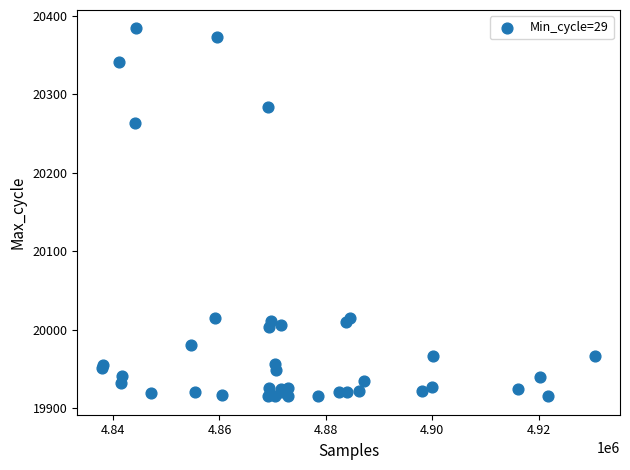

What Y value in the scatter plot is closest to 20149?

20264